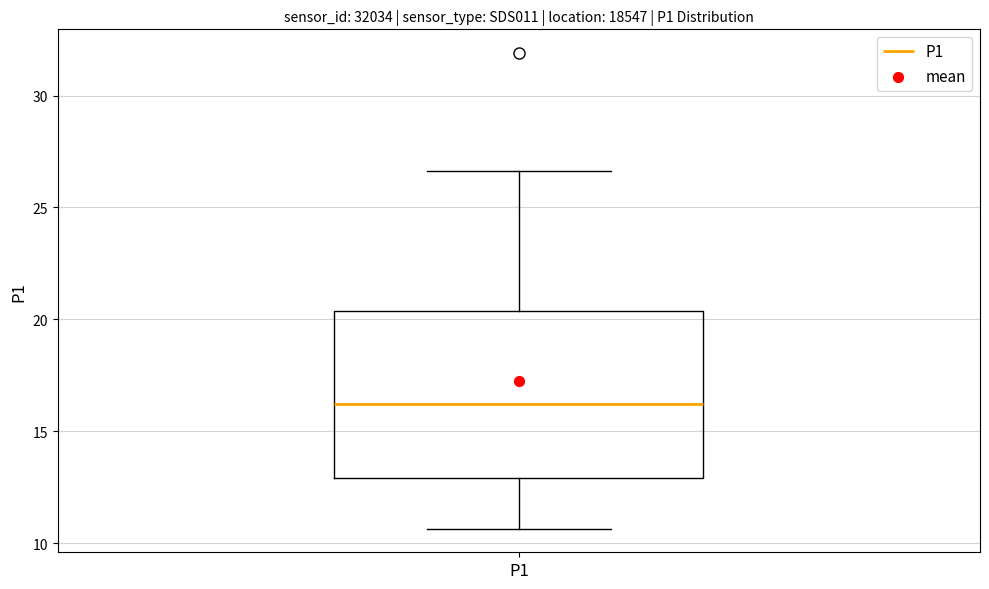

Where does the lower whisker of the box for P1 end on the y-axis? The values are not printed on the chart, so give them approximately, as read against the axis.

10.5